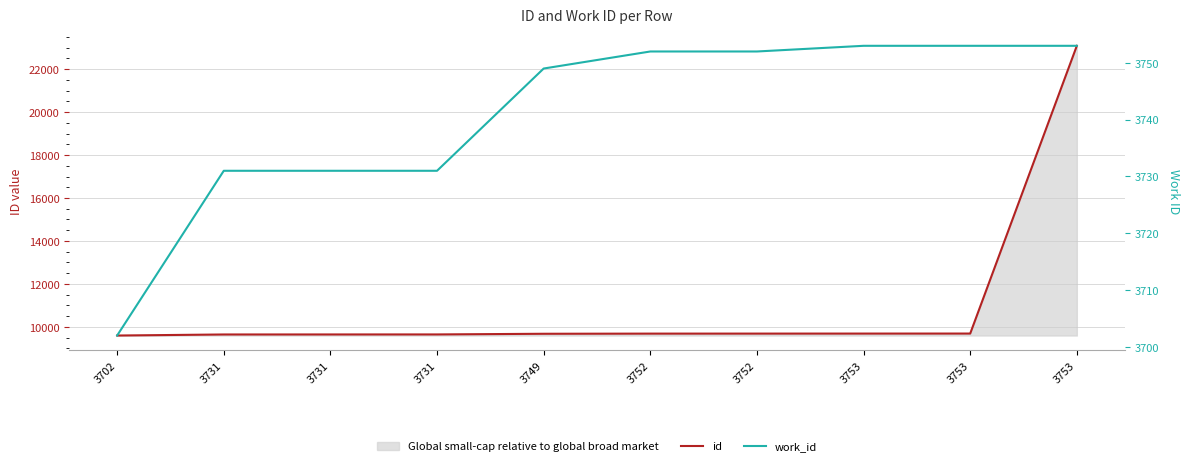

Which series has the widest spread of values?

id